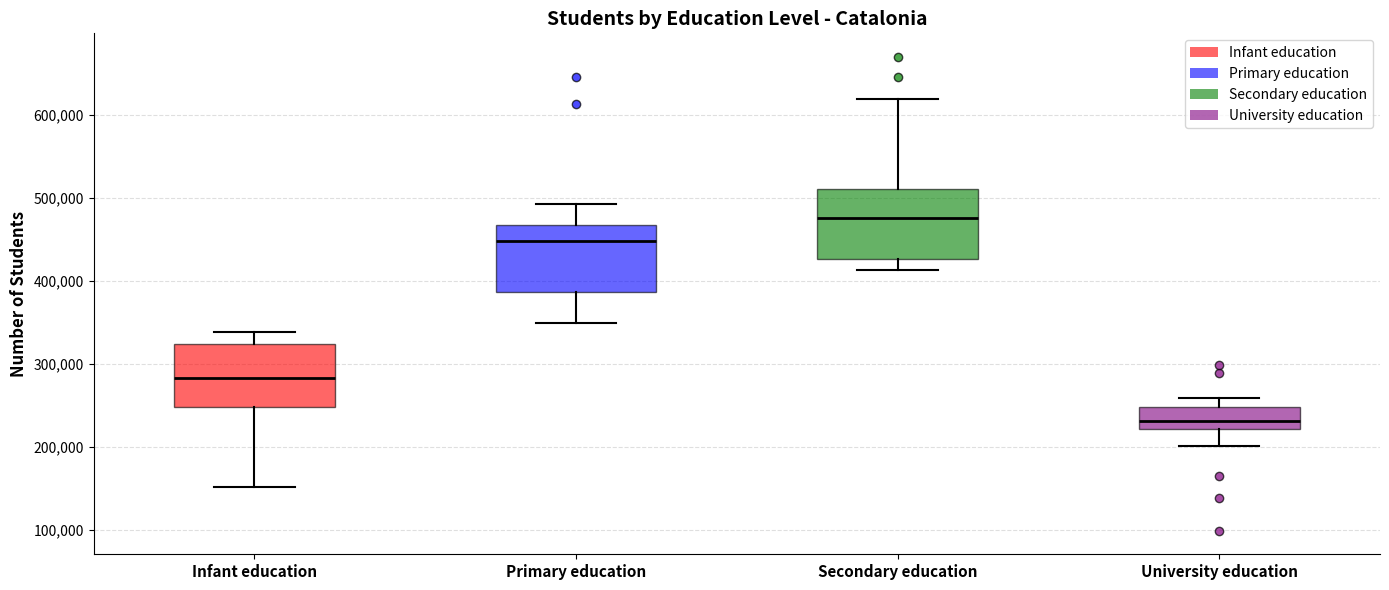

Reading left to right, read every box against the y-axis: the position of its median line, the range the box covers, and the ends of its whiskers. The values are not printed on the chart, so give them approximately, as read against the axis.

Infant education: median 280000, box 250000 to 320000, whiskers 150000 to 340000
Primary education: median 450000, box 390000 to 470000, whiskers 350000 to 490000
Secondary education: median 480000, box 430000 to 510000, whiskers 410000 to 620000
University education: median 230000, box 220000 to 250000, whiskers 200000 to 260000